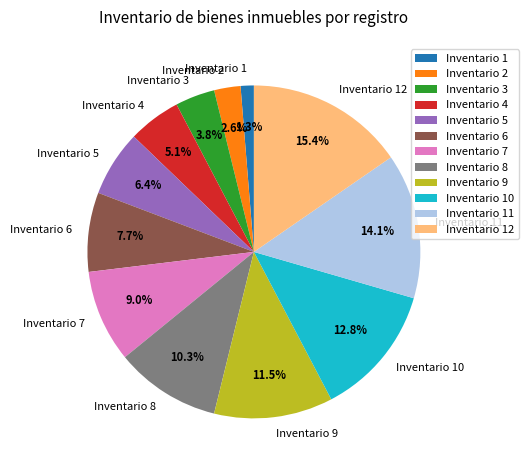

To the nearest percent, what is the difference between the largest and smallest slice percentages?

14%